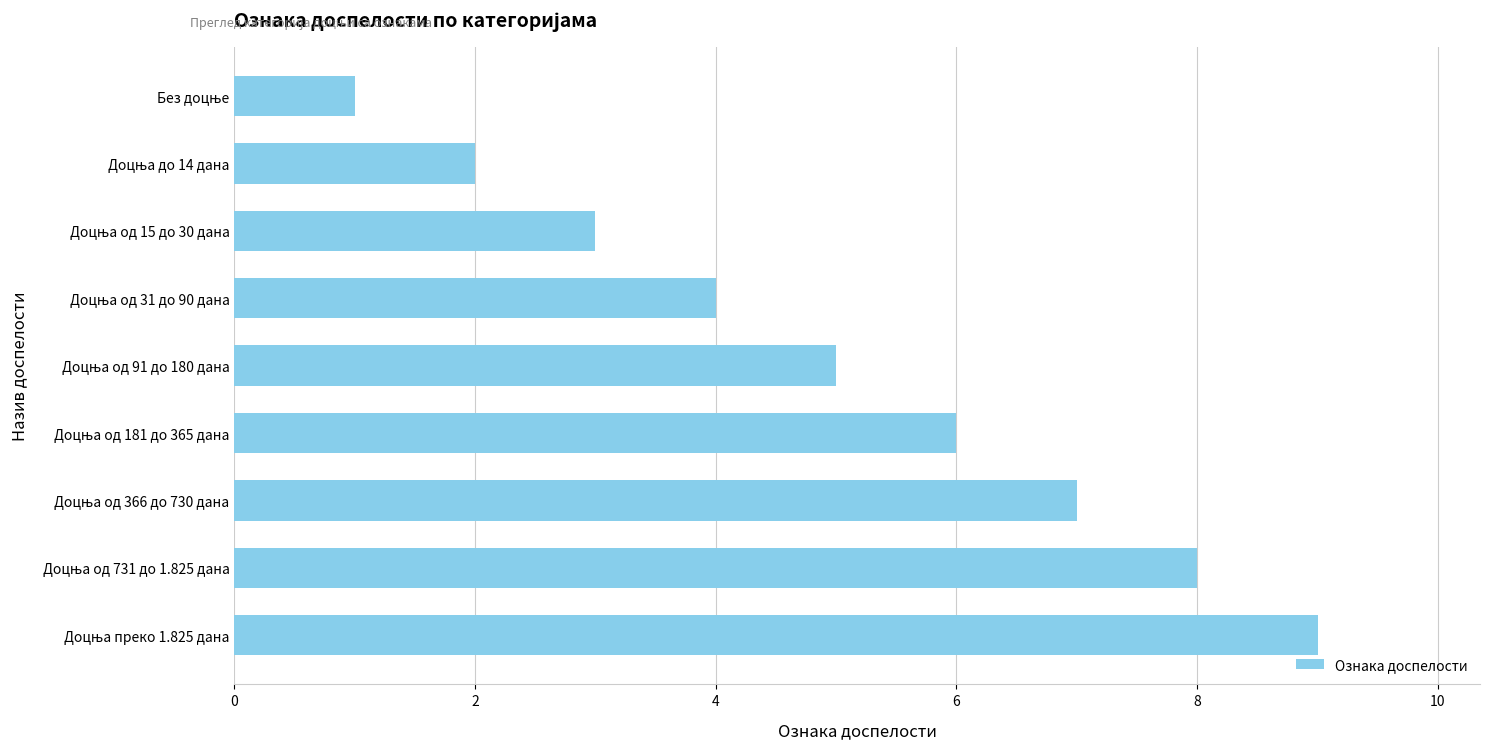

What is the maximum value shown in the chart?

9